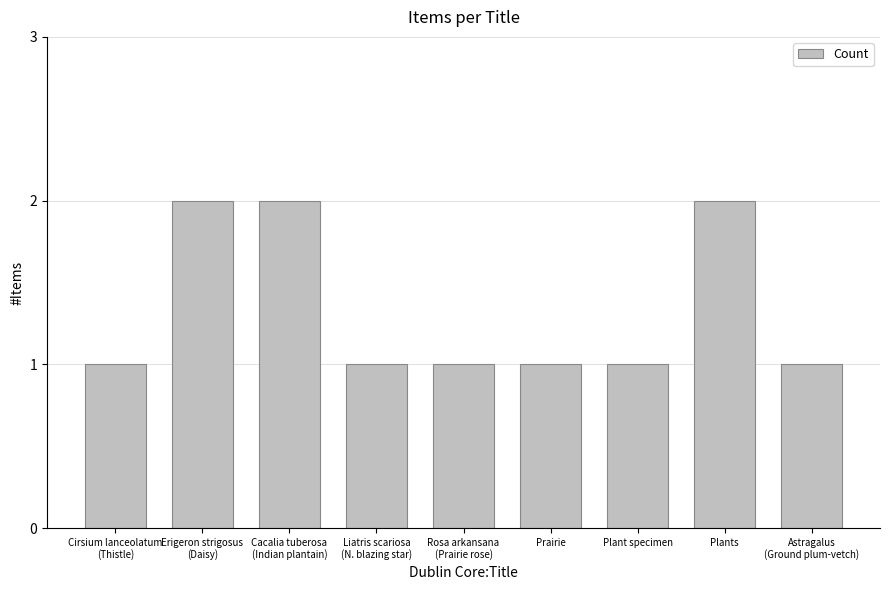

Reading left to right, list all the values displayed in this chart.

1	2	2	1	1	1	1	2	1